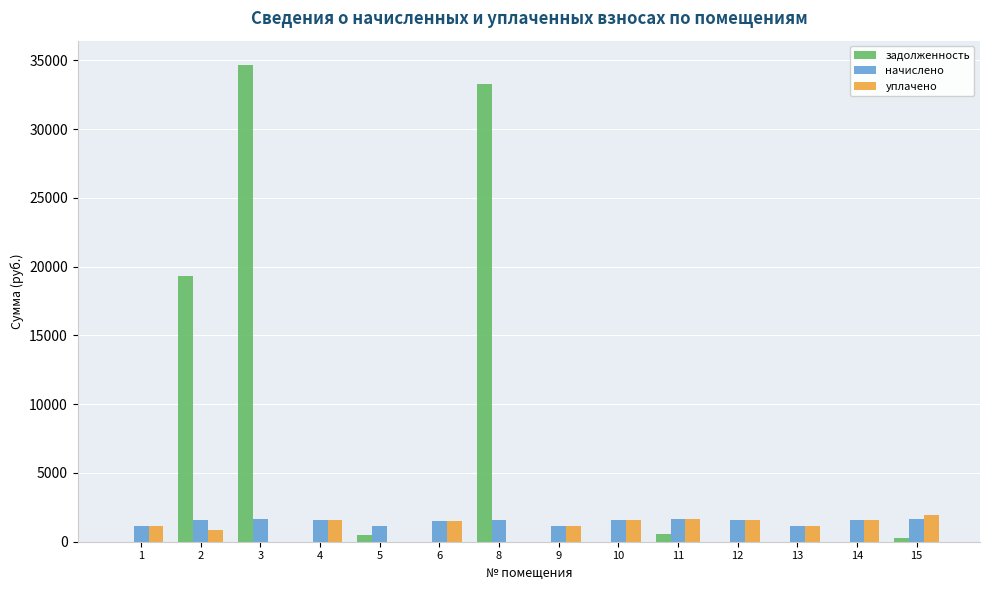

Is the value of задолженность at 14 greater than the value of уплачено at 2?

No